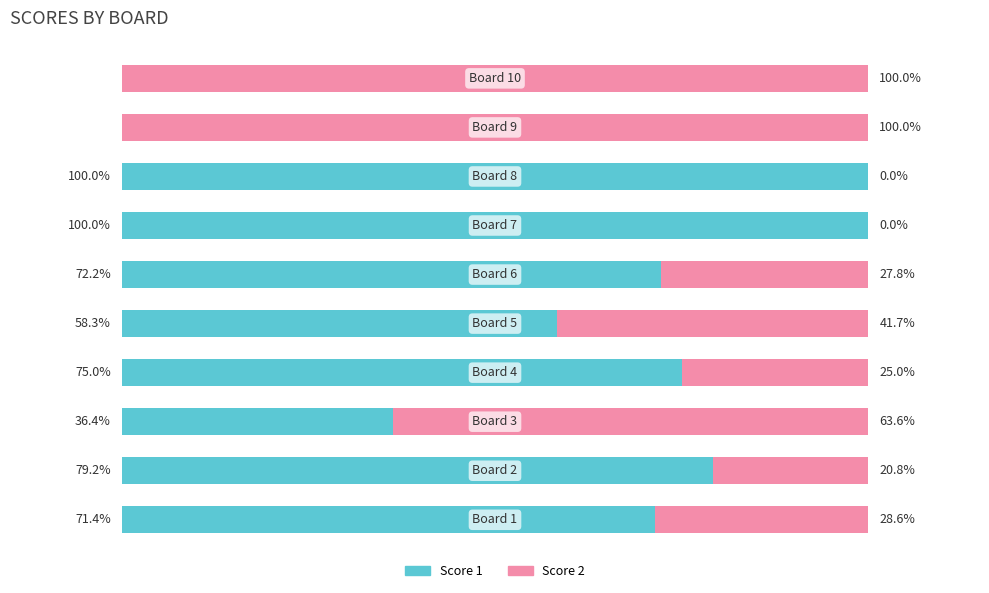

Reading right to left, extract all data points from this chart.

Score 1: 0.0	0.0	100.0	100.0	72.2	58.3	75.0	36.4	79.2	71.4
Score 2: 100.0	100.0	0.0	0.0	27.8	41.7	25.0	63.6	20.8	28.6